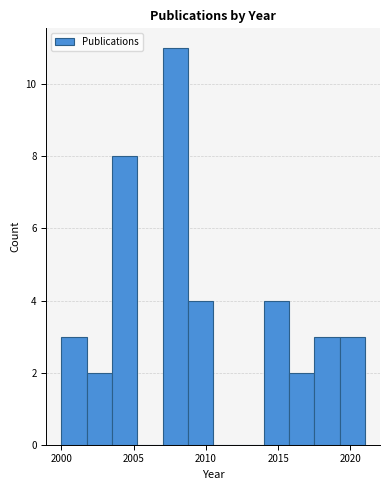

Read against the x-axis, roughly where is the centre of the tallest bar?

2008.0